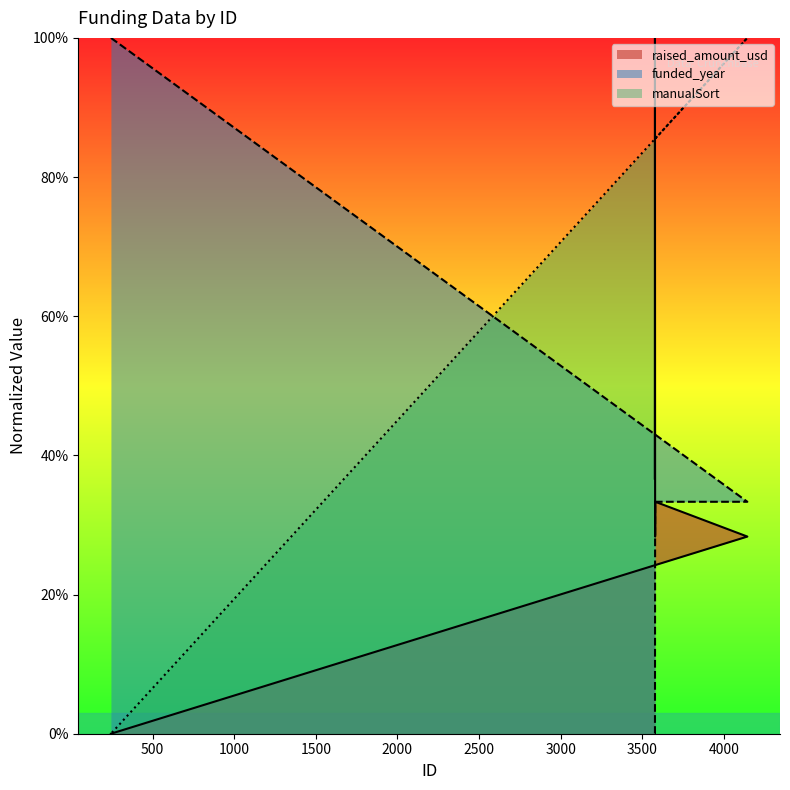

The value of manualSort at 245 is -0.4. True or false?

False